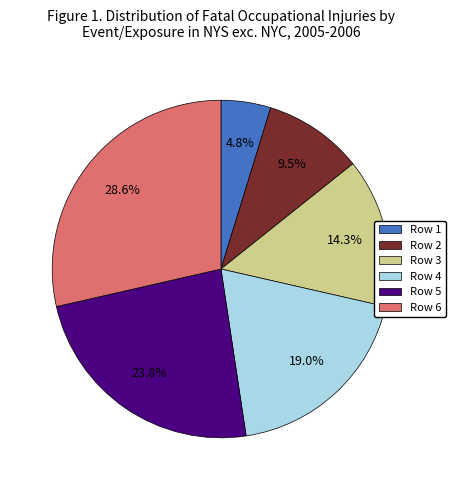

To the nearest percent, what percentage of the pie is Row 6?

29%